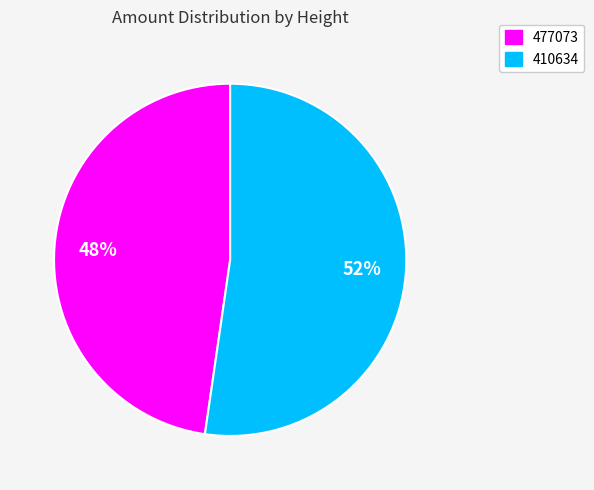

To the nearest percent, what is the combined percentage of 477073 and 410634?

100%